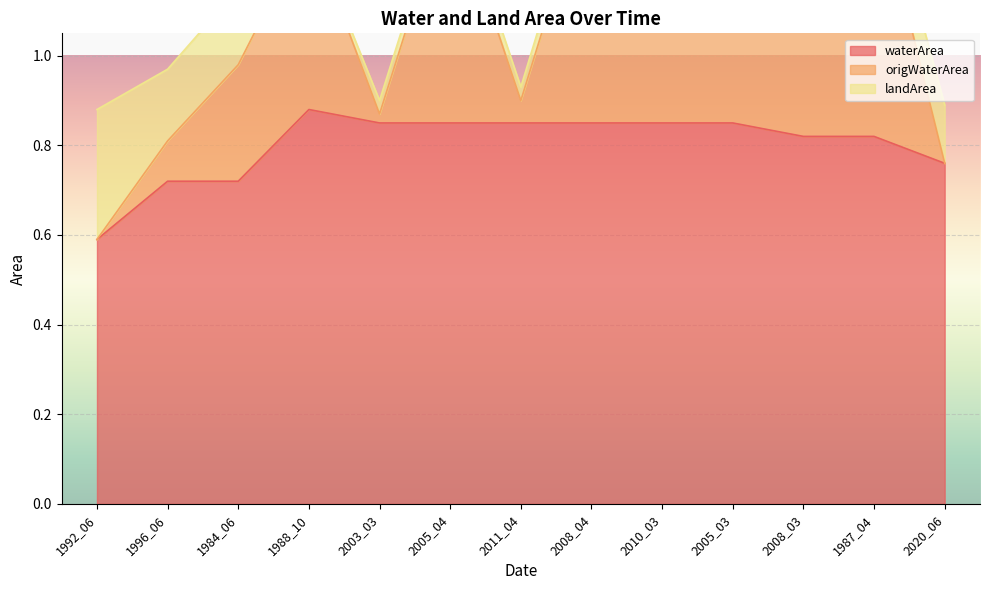

The waterArea series shows 0.8 at 2020_06. True or false?

True